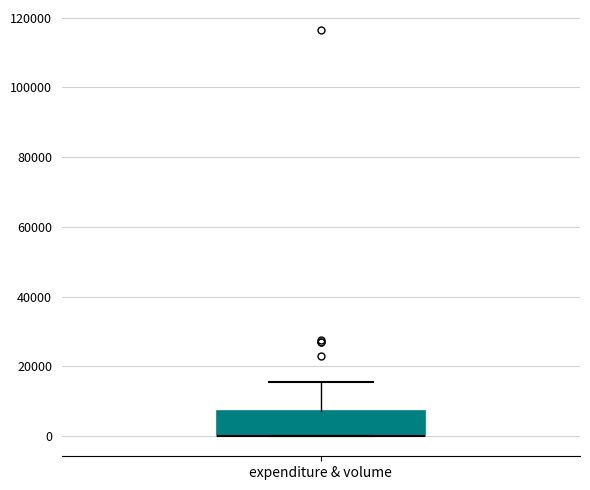

Where does the upper whisker of the box for expenditure & volume end on the y-axis? The values are not printed on the chart, so give them approximately, as read against the axis.

16000